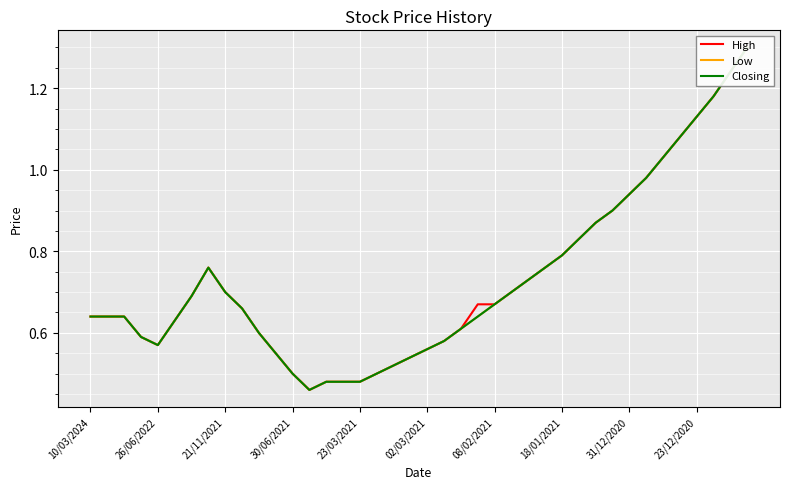

Which series has the largest range (max minus min)?

High